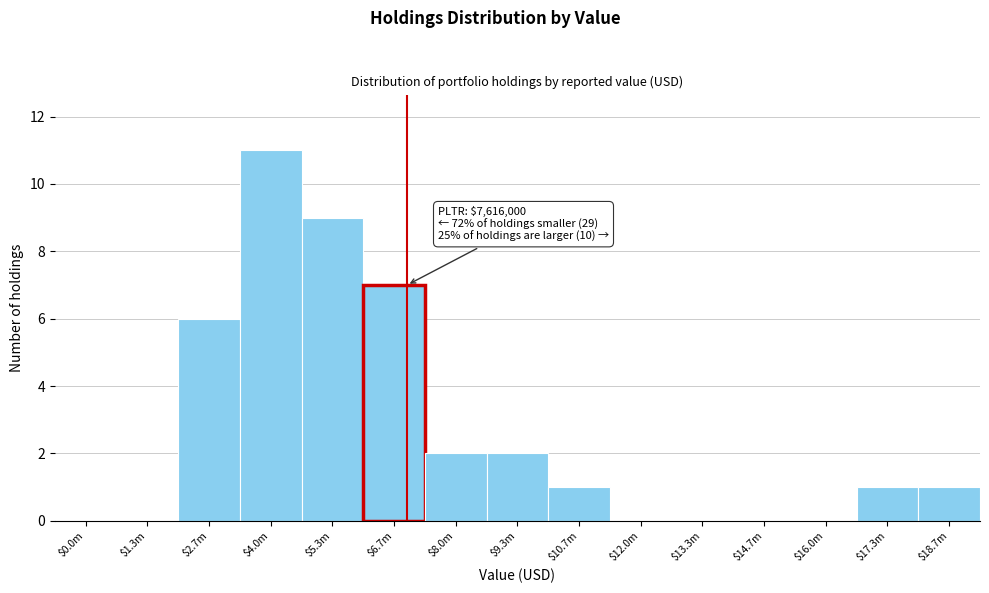

What is the greatest value displayed?

11